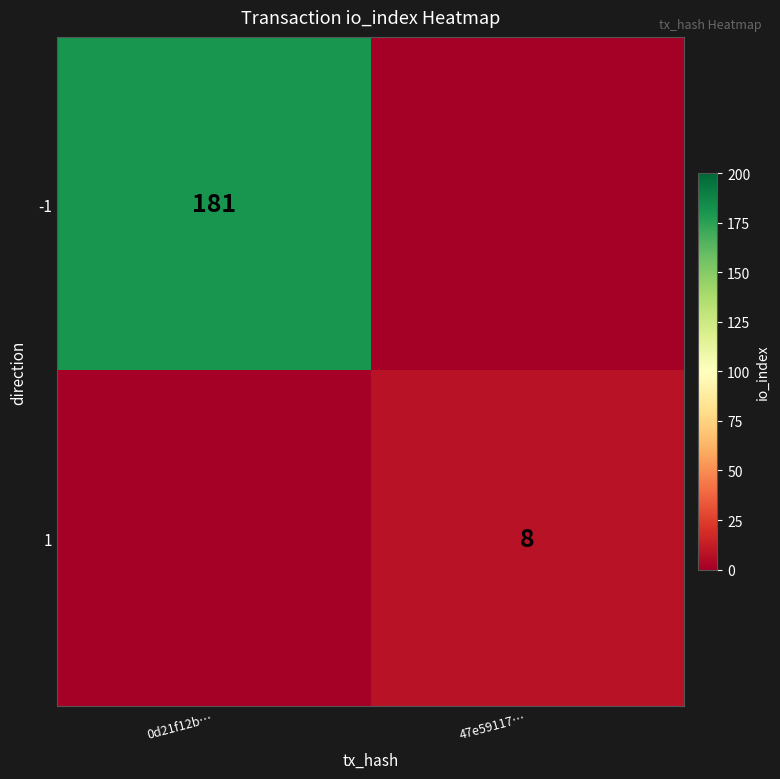

Is the value of 1 at 47e59117… greater than the value of -1 at 0d21f12b…?

No